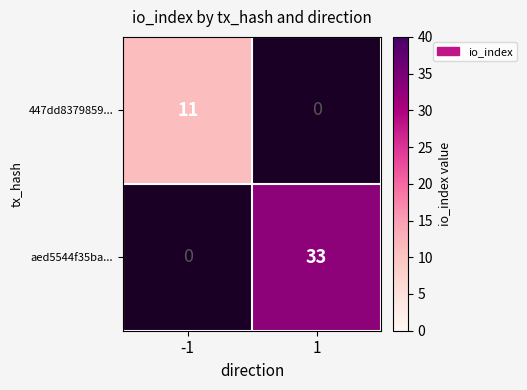

True or false: aed5544f35ba... has a value of 0 at -1.

True